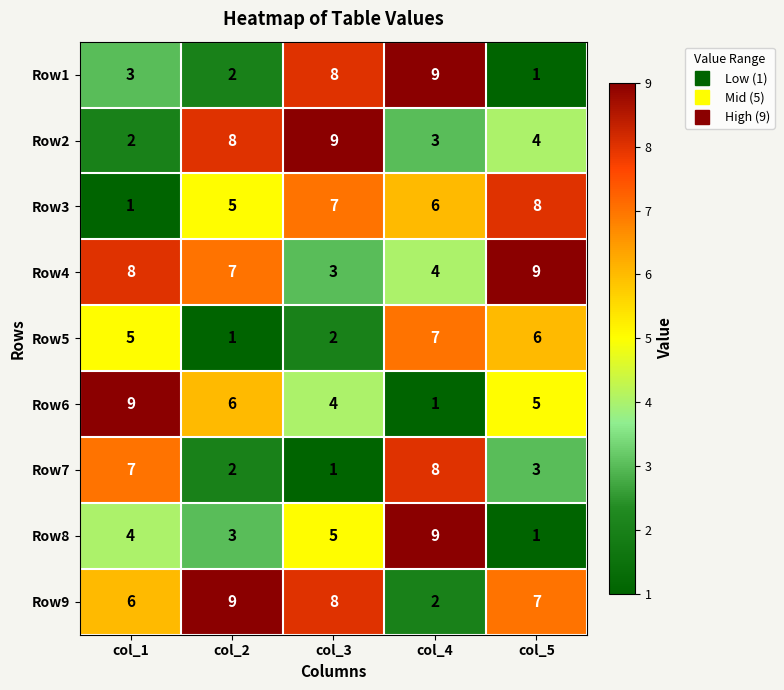

Is it true that Row3 equals 7 at col_3?

True